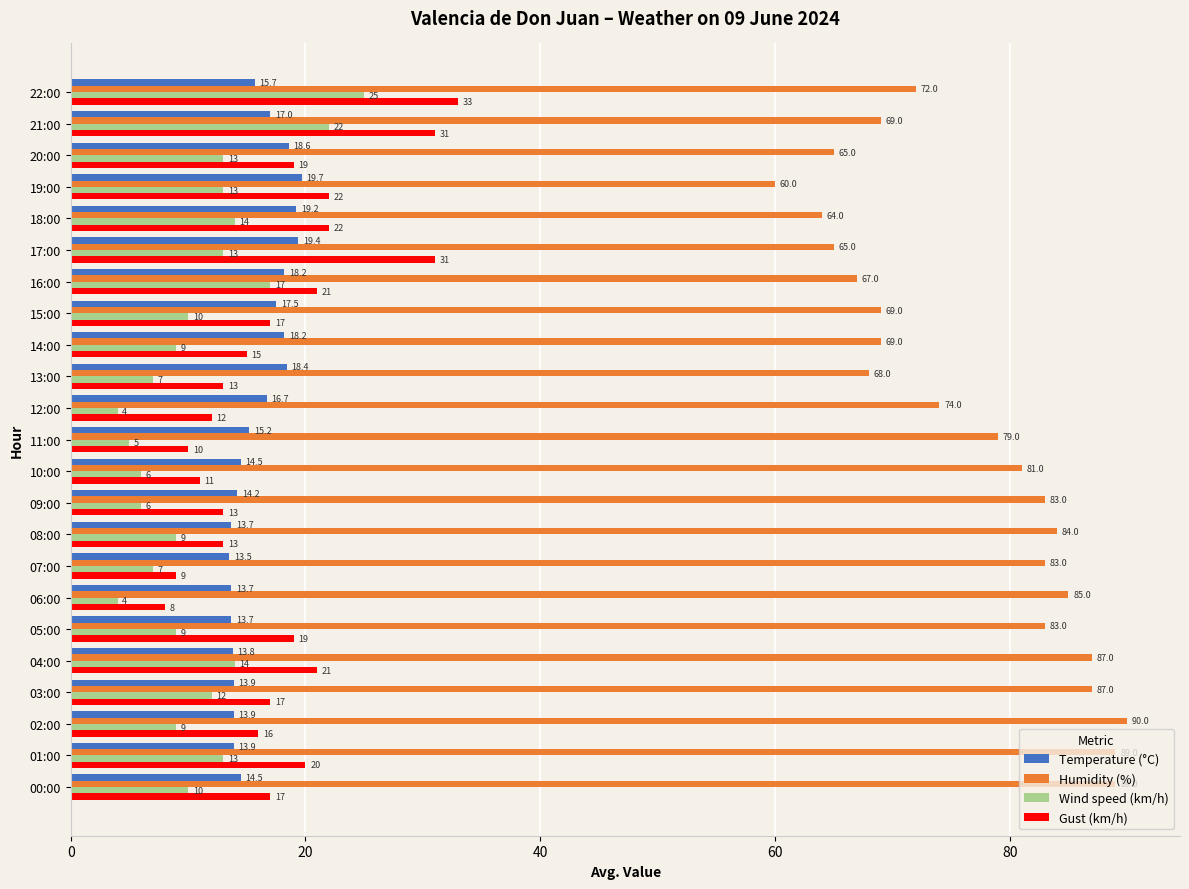

Rank the series by their maximum value, from highest to lowest.

Humidity (%), Gust (km/h), Wind speed (km/h), Temperature (°C)